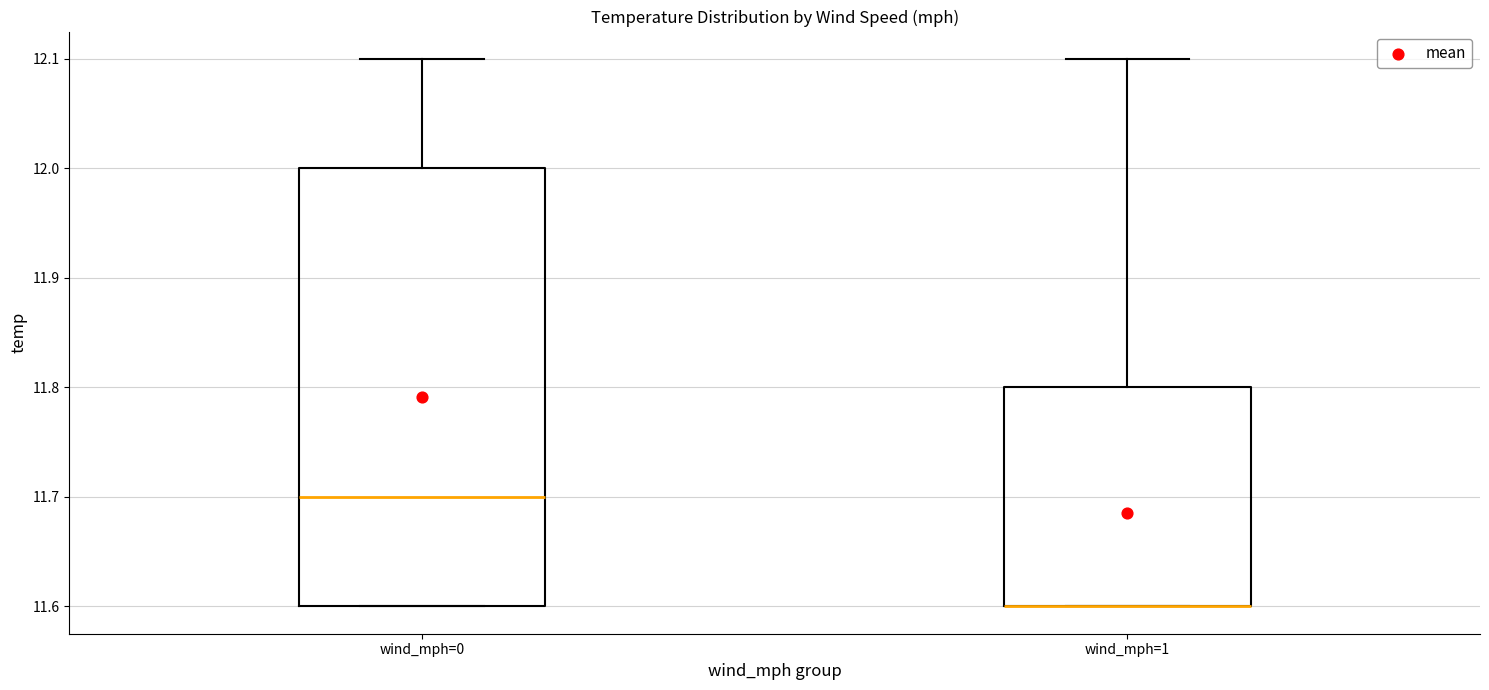

Where does the upper whisker of the box for wind_mph=1 end on the y-axis? The values are not printed on the chart, so give them approximately, as read against the axis.

12.1